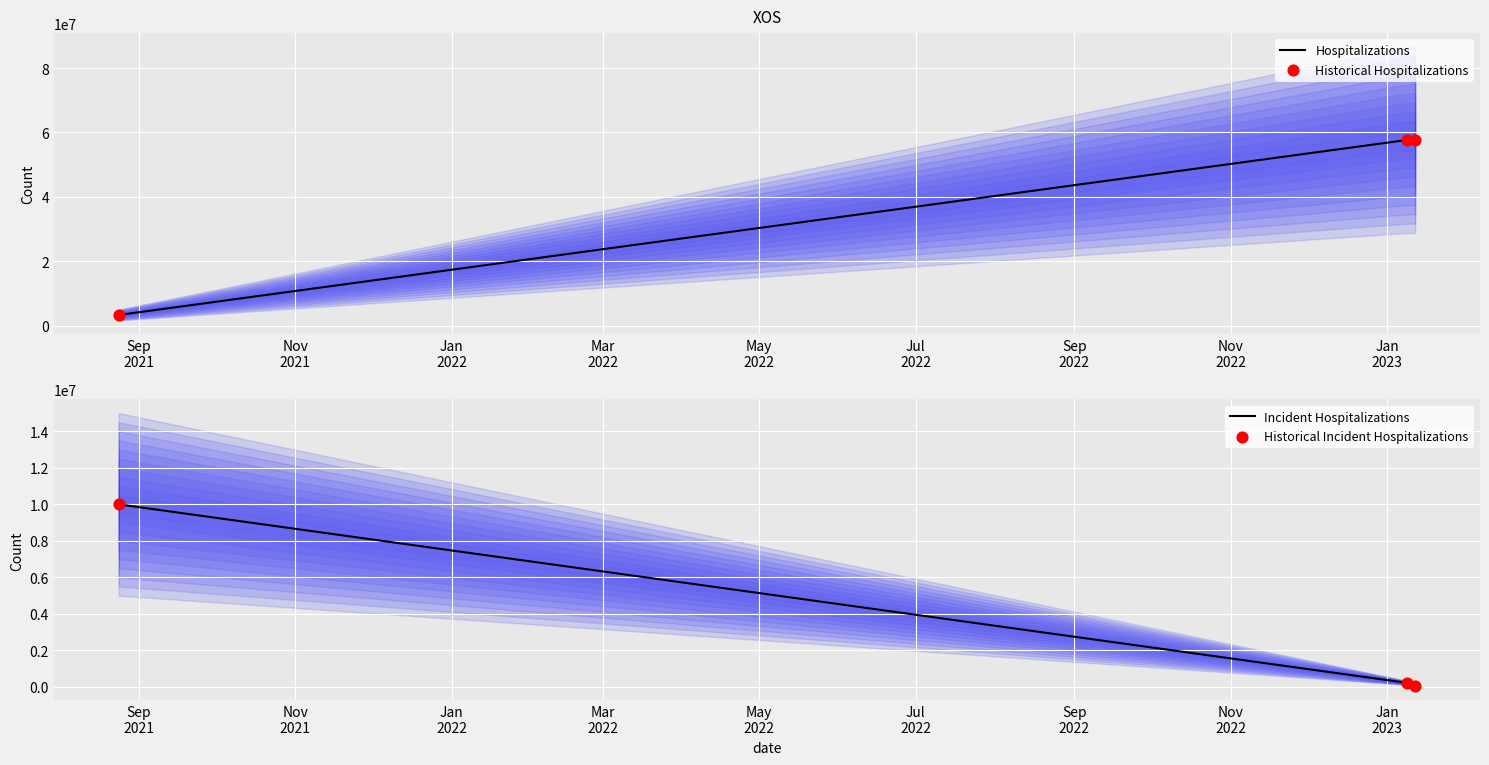

Which series contains the lowest Y value?

Incident Hospitalizations